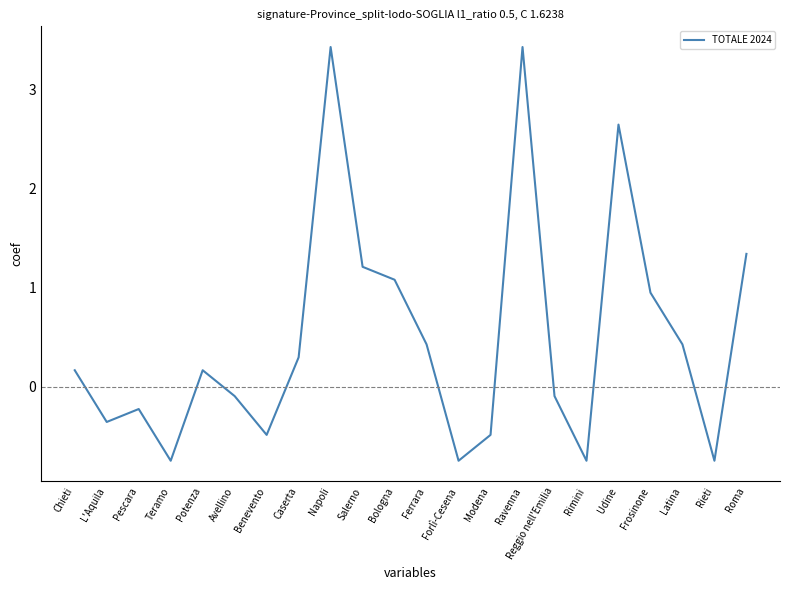

At which label does the data first exceed 0?

Chieti